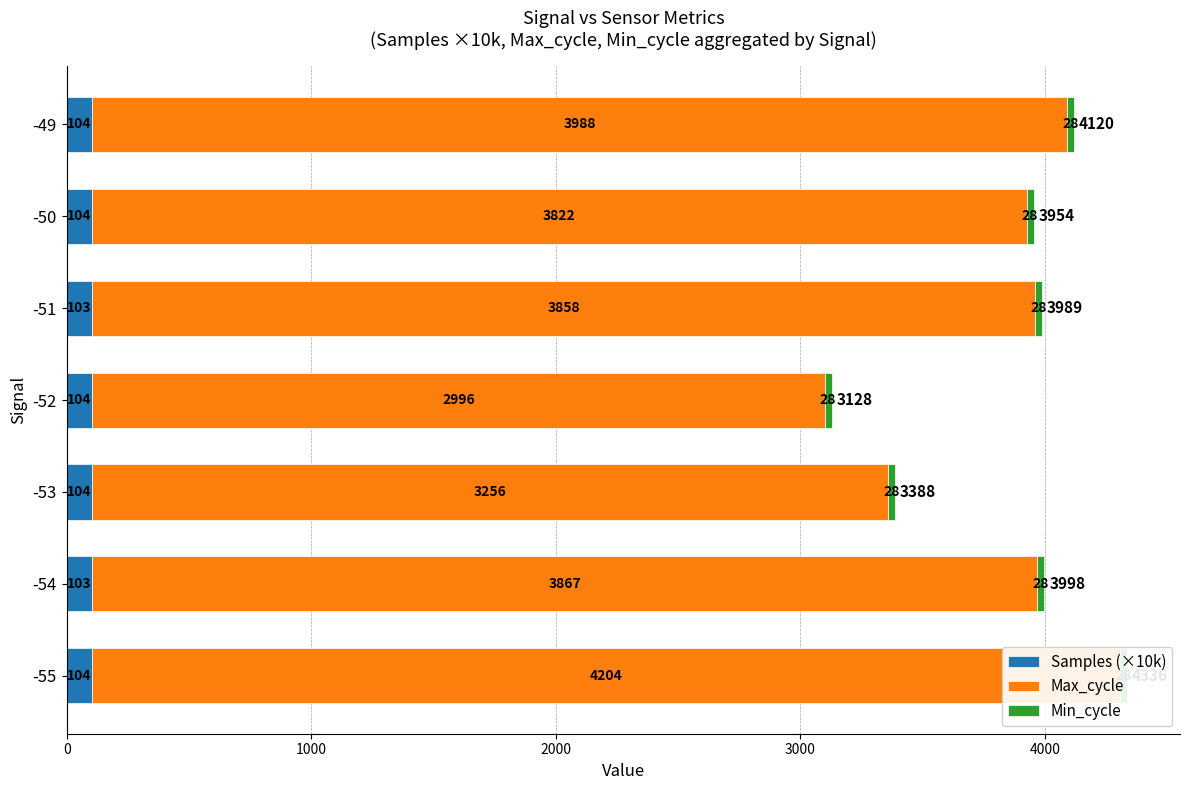

At how many categories does at least one series exceed 1781?

7